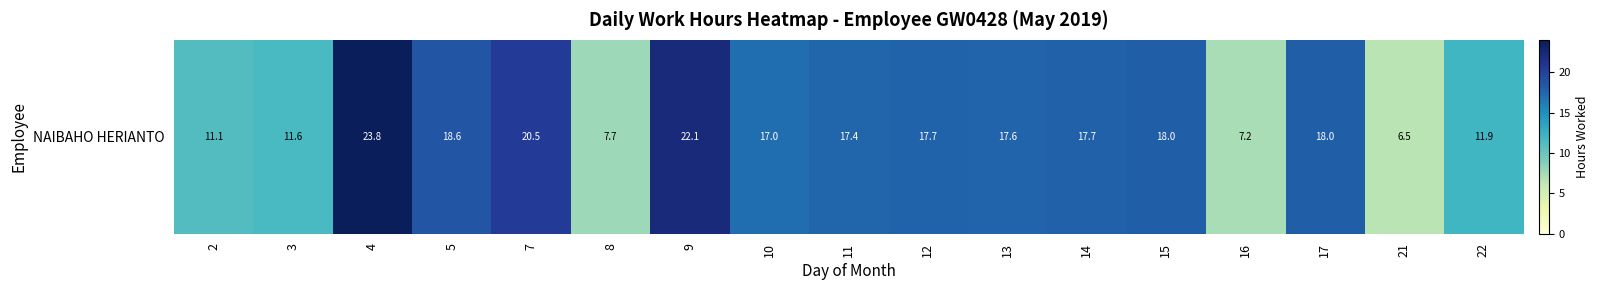

Reading right to left, transcribe all the data shown in this chart.

22=11.9	21=6.5	17=18.0	16=7.2	15=18.0	14=17.7	13=17.6	12=17.7	11=17.4	10=17.0	9=22.1	8=7.7	7=20.5	5=18.6	4=23.8	3=11.6	2=11.1